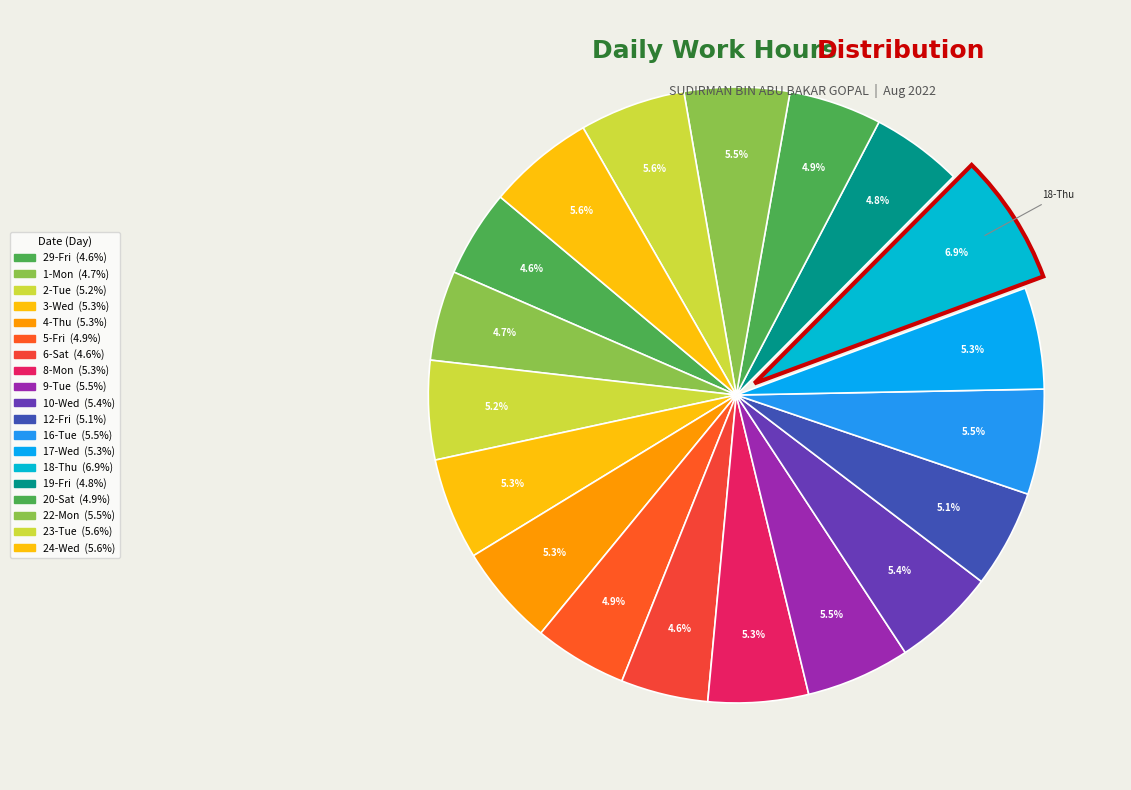

How many segments does this pie chart have?

19